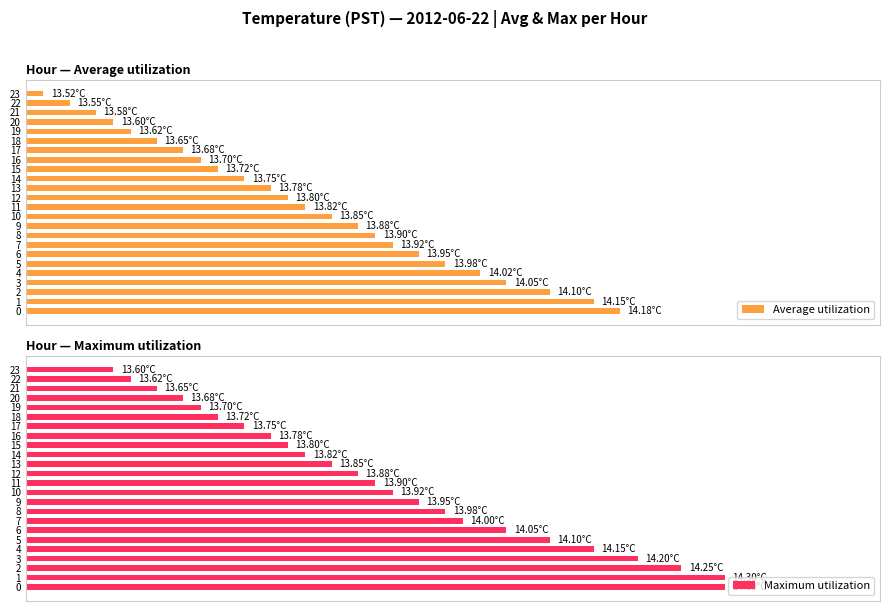

How many distinct data groups are displayed?

2